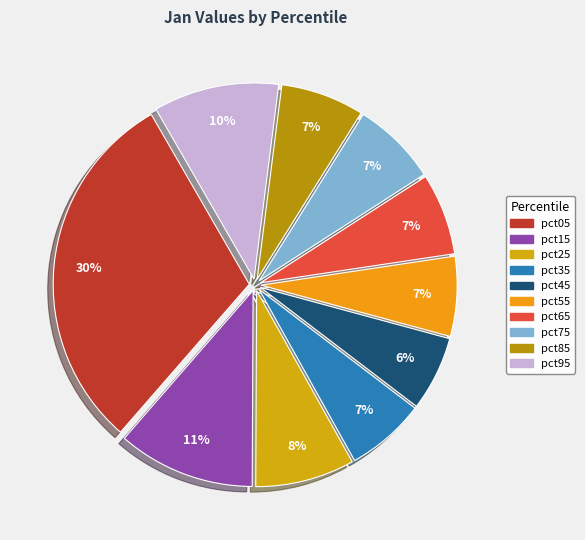

Is there any slice that represents more than half of the pie?

No